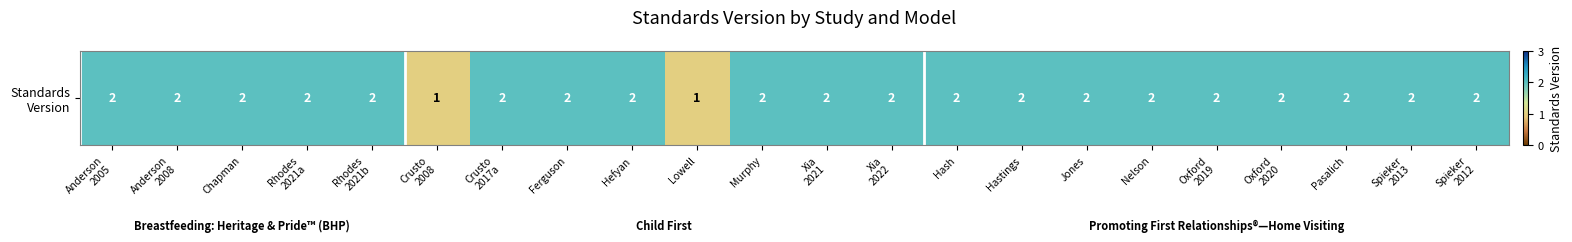

The chart shows a value of 3 at Xia
2022. True or false?

False